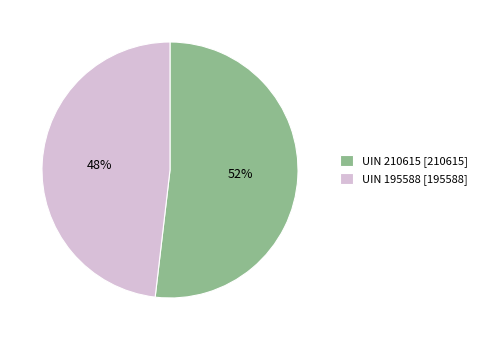

Does UIN 195588 [195588] account for over 50% of the chart?

No